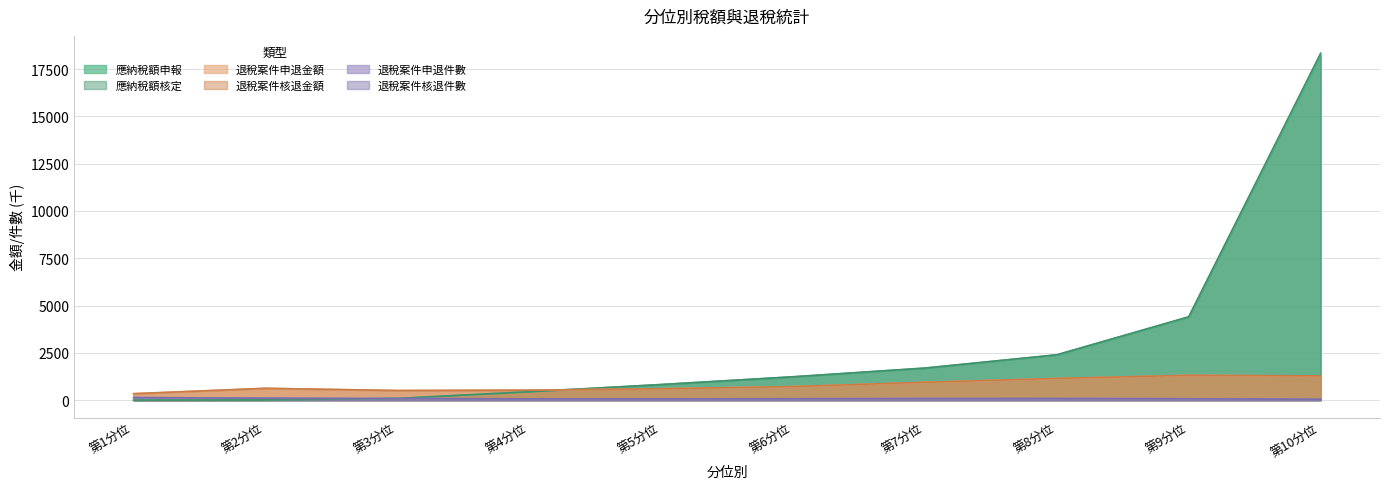

How many interior local peaks does the 退稅案件核退金額 series have?

2